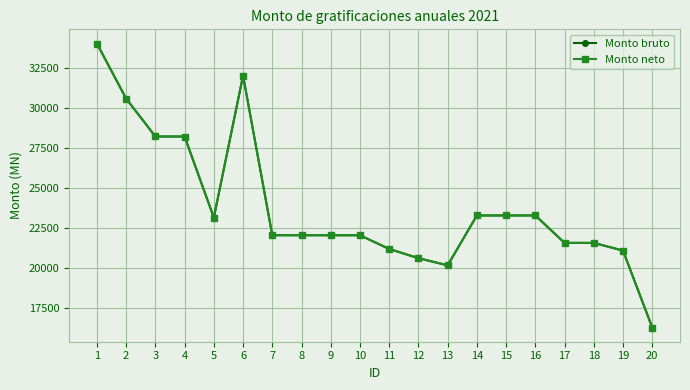

What is the difference between the highest and lowest values at 8?

0.0